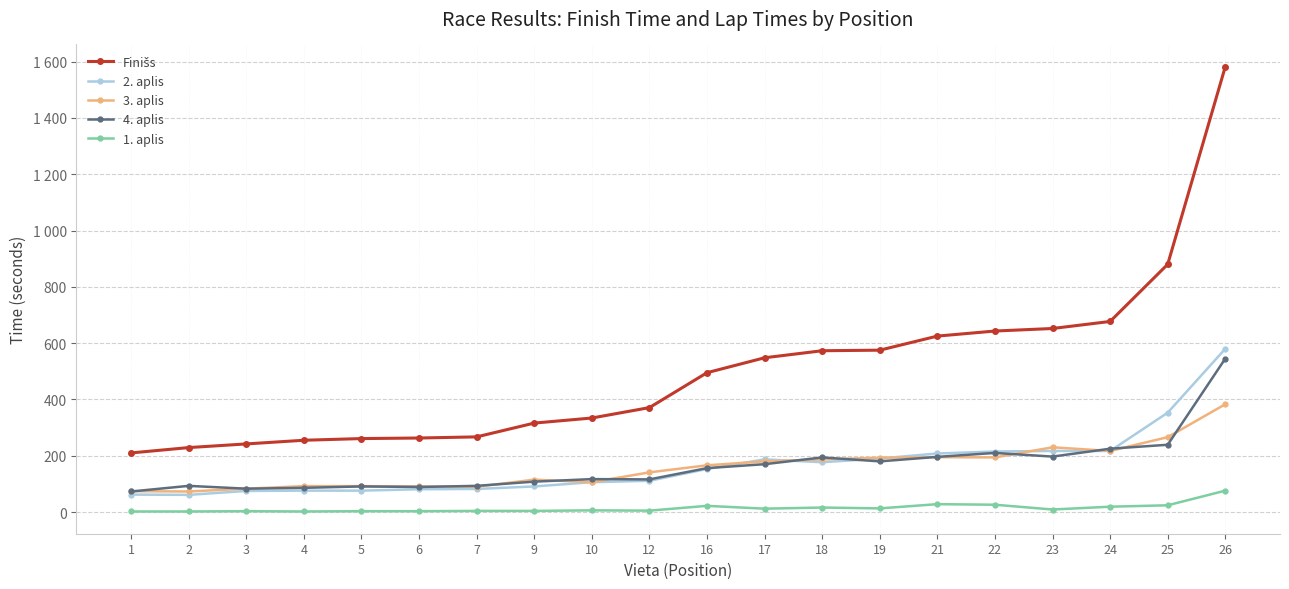

Rank the series at 10 from highest to lowest value.

Finišs, 4. aplis, 2. aplis, 3. aplis, 1. aplis